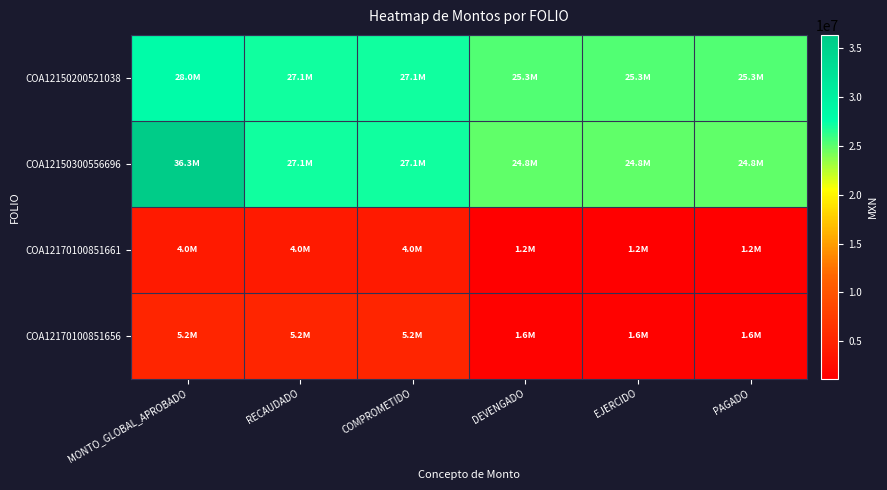

At COMPROMETIDO, list the series in order from largest to smallest.

COA12150300556696, COA12150200521038, COA12170100851656, COA12170100851661